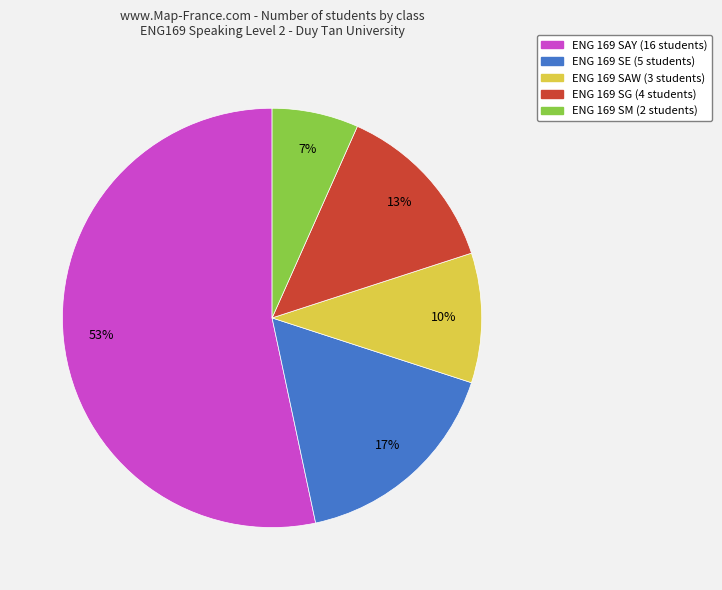

Combined, do ENG 169 SAW and ENG 169 SG account for over 50%?

No